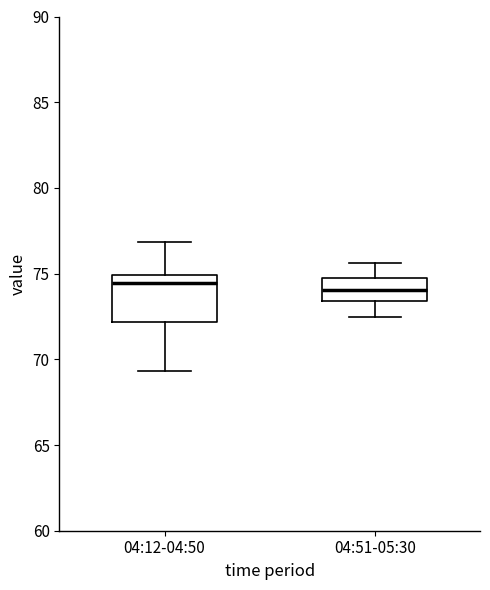

Reading left to right, transcribe this box plot: for each box, give where its median line is, the range the box spans, and where its two whiskers end, as read against the y-axis. The values are not printed on the chart, so give them approximately, as read against the axis.

04:12-04:50: median 74.5, box 72.0 to 75.0, whiskers 69.5 to 77.0
04:51-05:30: median 74.0, box 73.5 to 74.5, whiskers 72.5 to 75.5